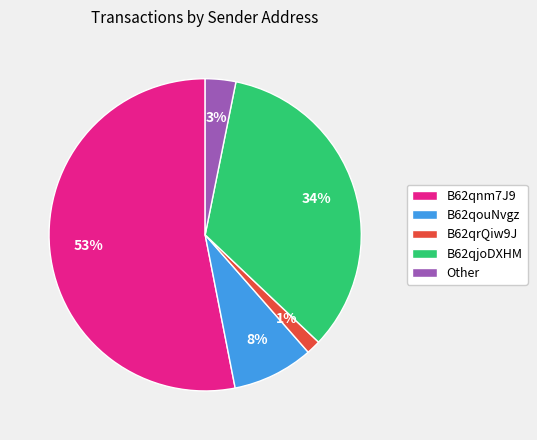

True or false: B62qnm7J9 accounts for 58% of the total.

False